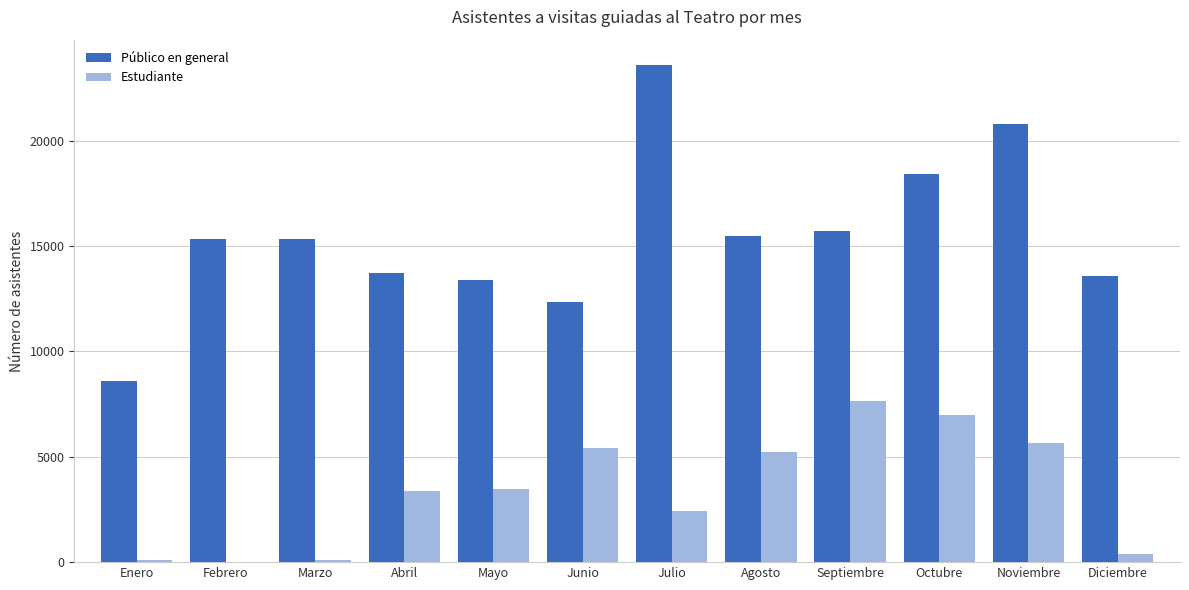

The Estudiante series shows 5209 at Agosto. True or false?

True